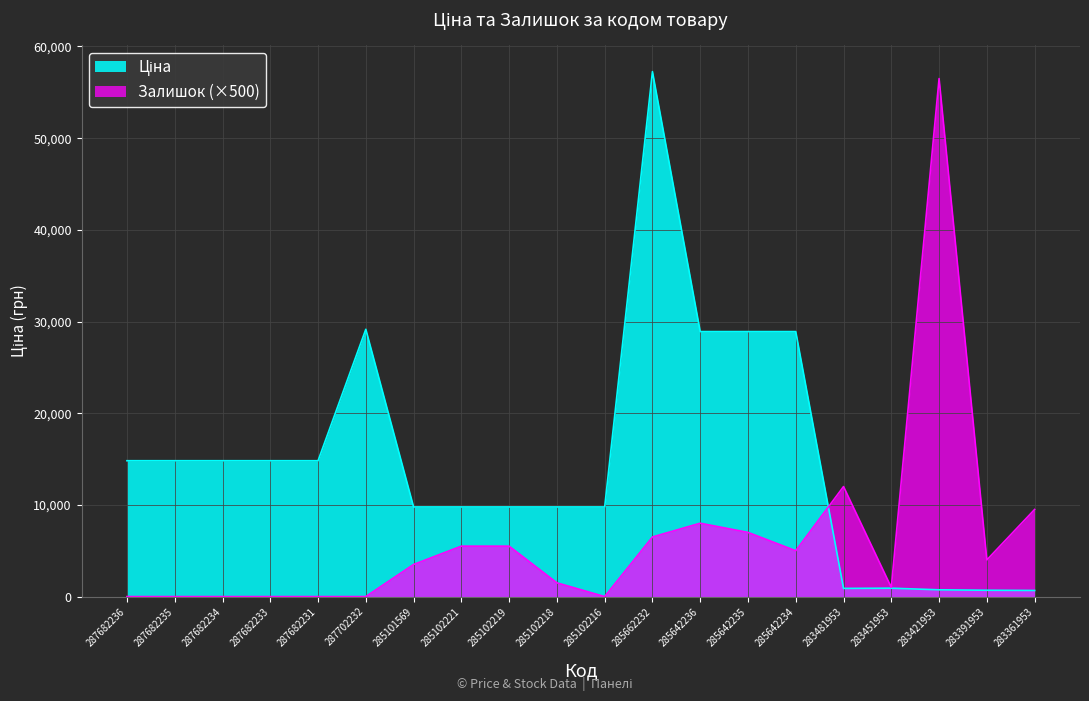

What is the total value across all series at 285102218?

11275.5